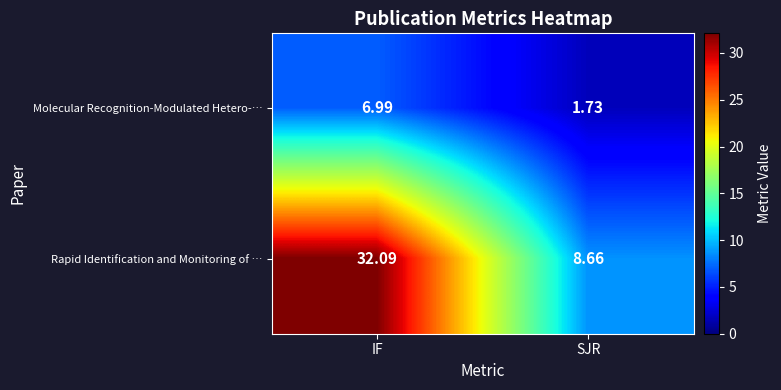

At which label is Rapid Identification and Monitoring of … closest to 20?

SJR